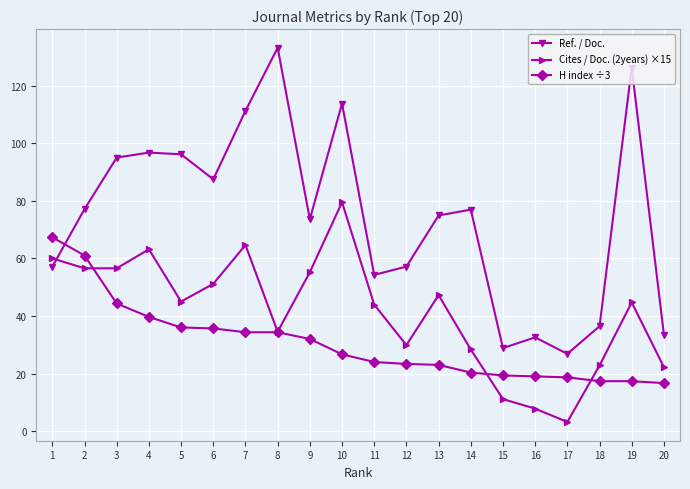

How many categories are shown in the chart?

20